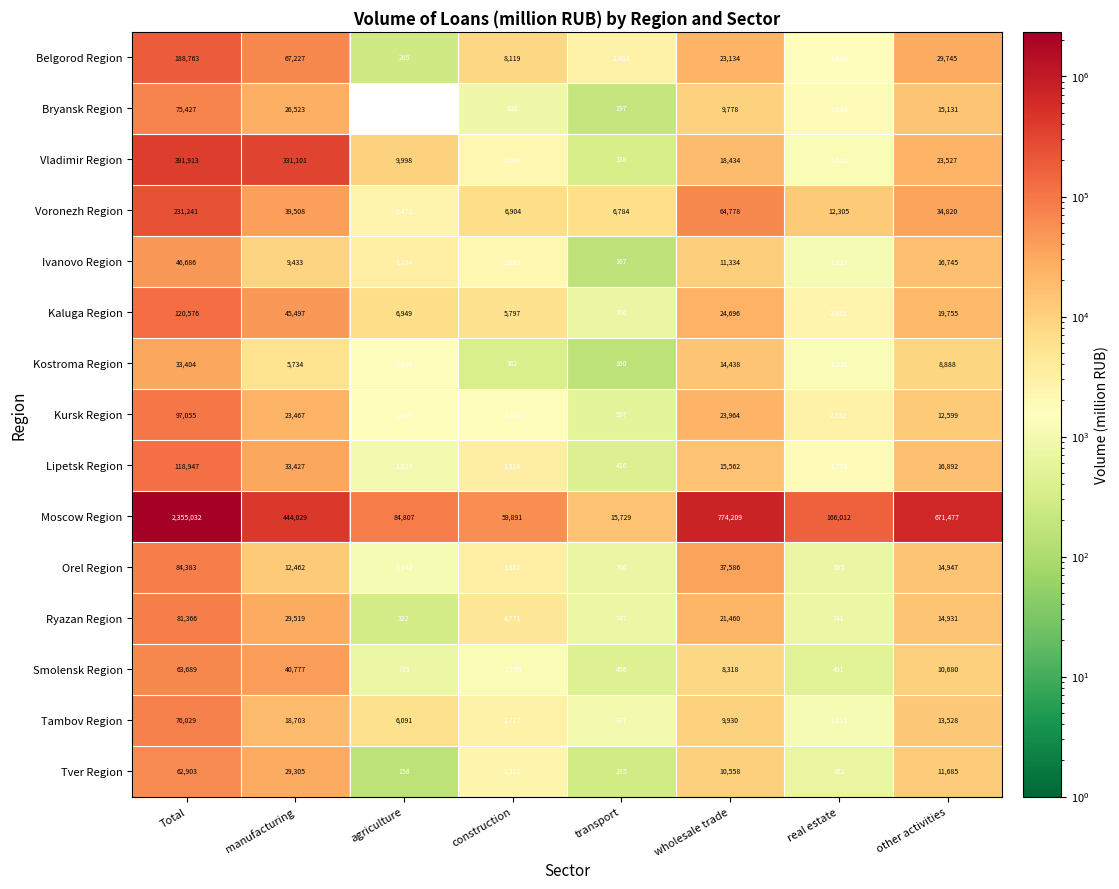

At how many categories does at least one series exceed 2077229?

1